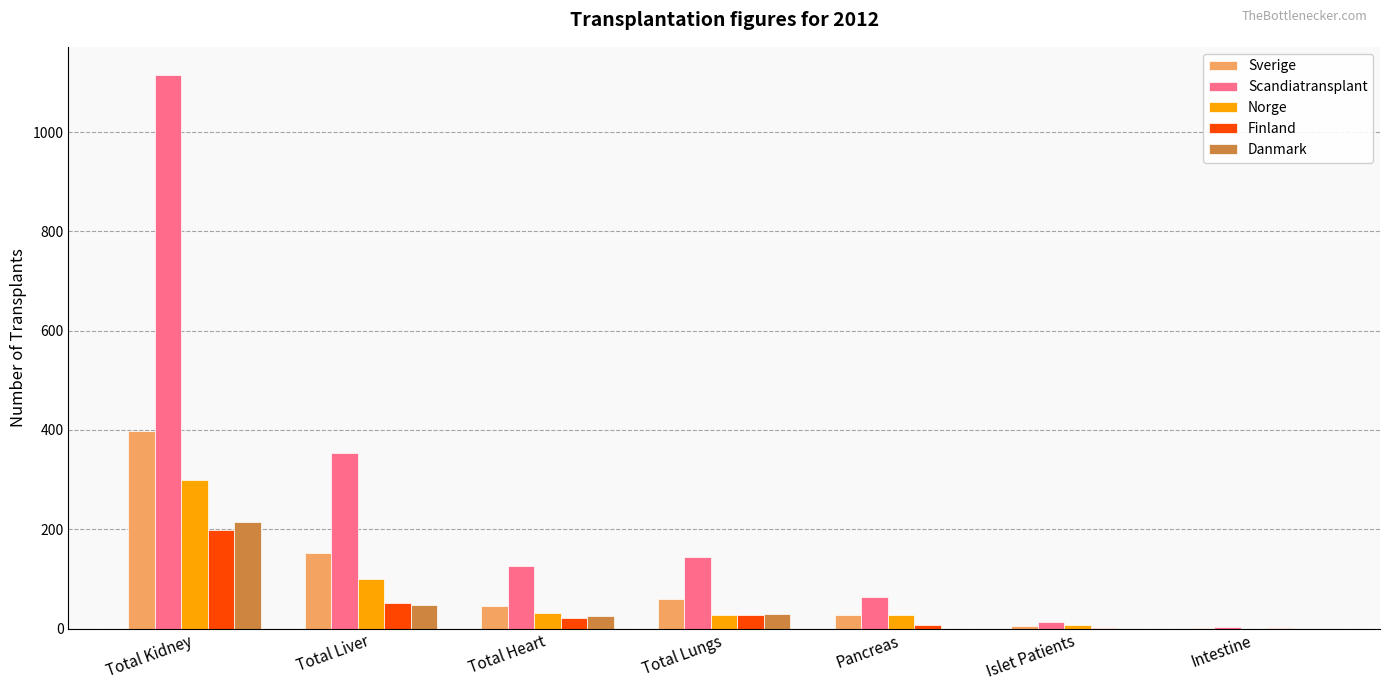

What is the maximum value shown in the chart?

1116